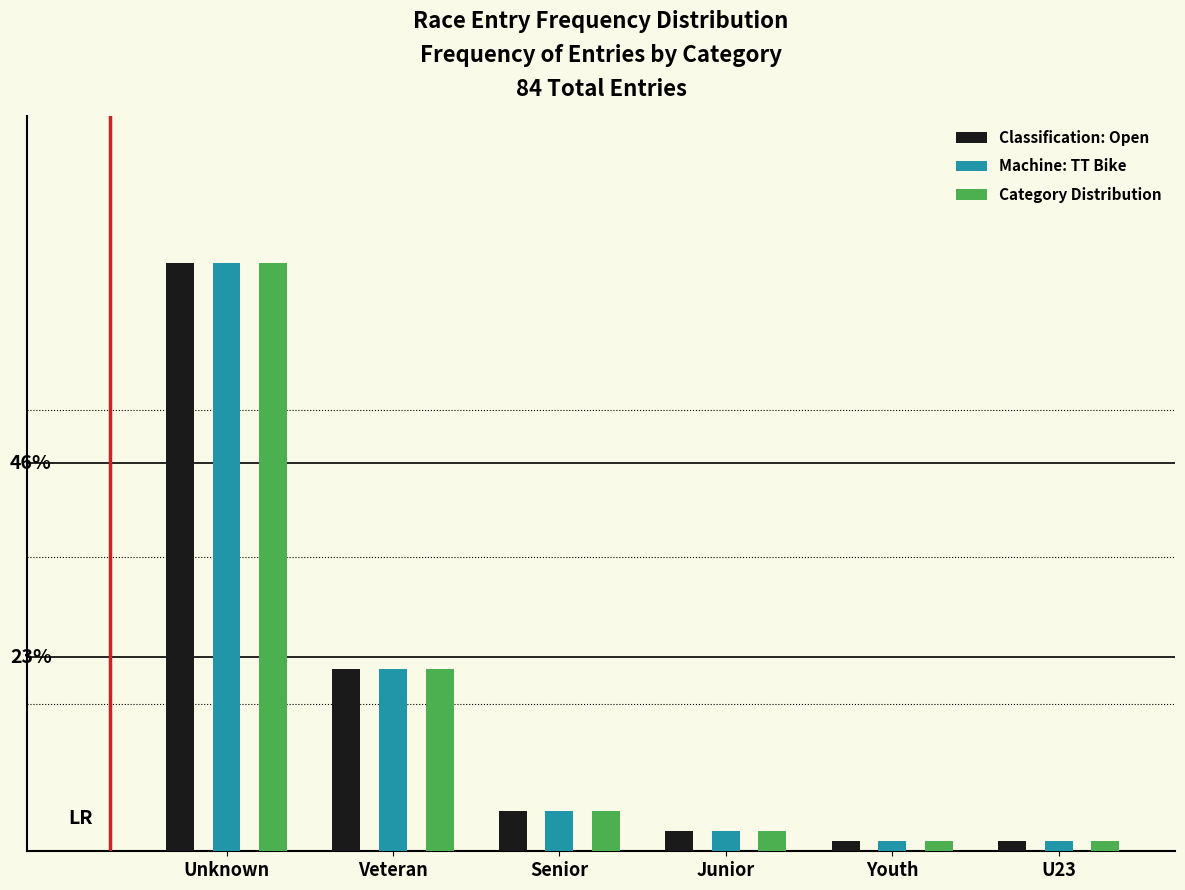

Does the chart contain stacked bars?

No